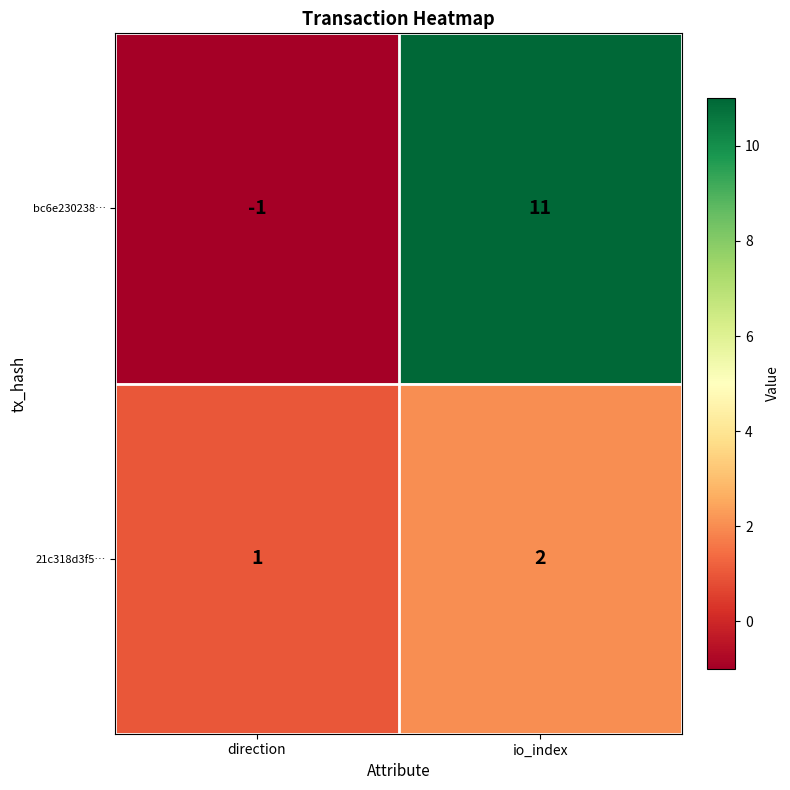

What is the greatest value displayed?

11